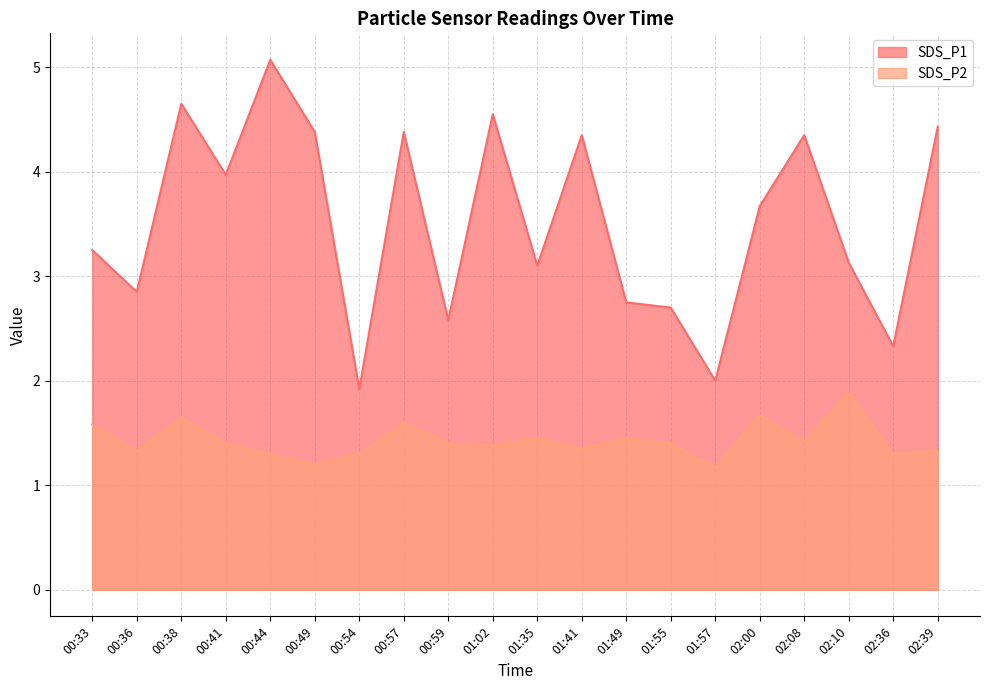

List the series in order of their overall mean, lowest first.

SDS_P2, SDS_P1